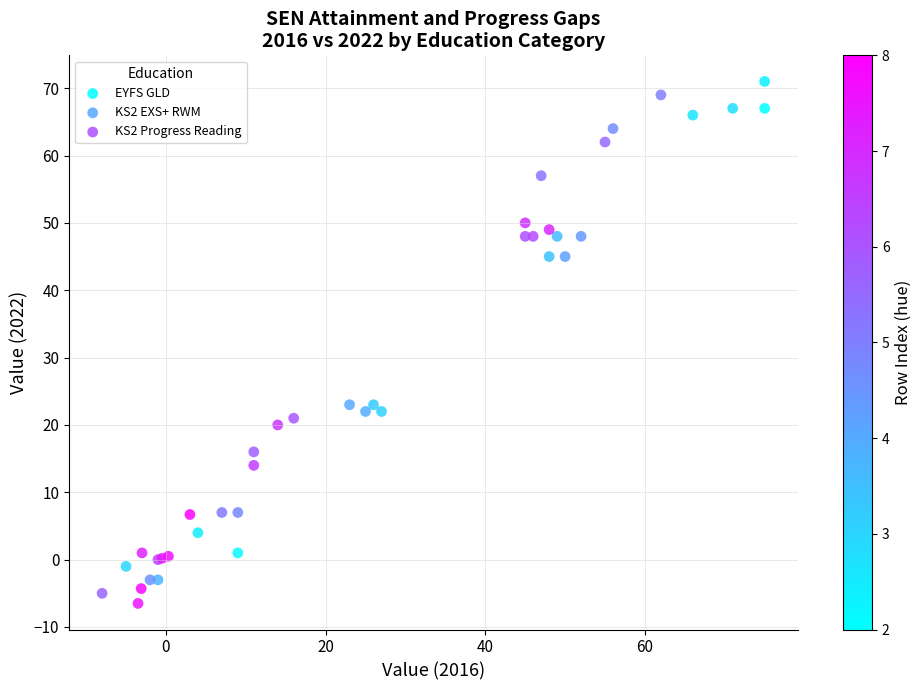

What are all the series names shown in the legend?

EYFS GLD, KS2 EXS+ RWM, KS2 Progress Reading